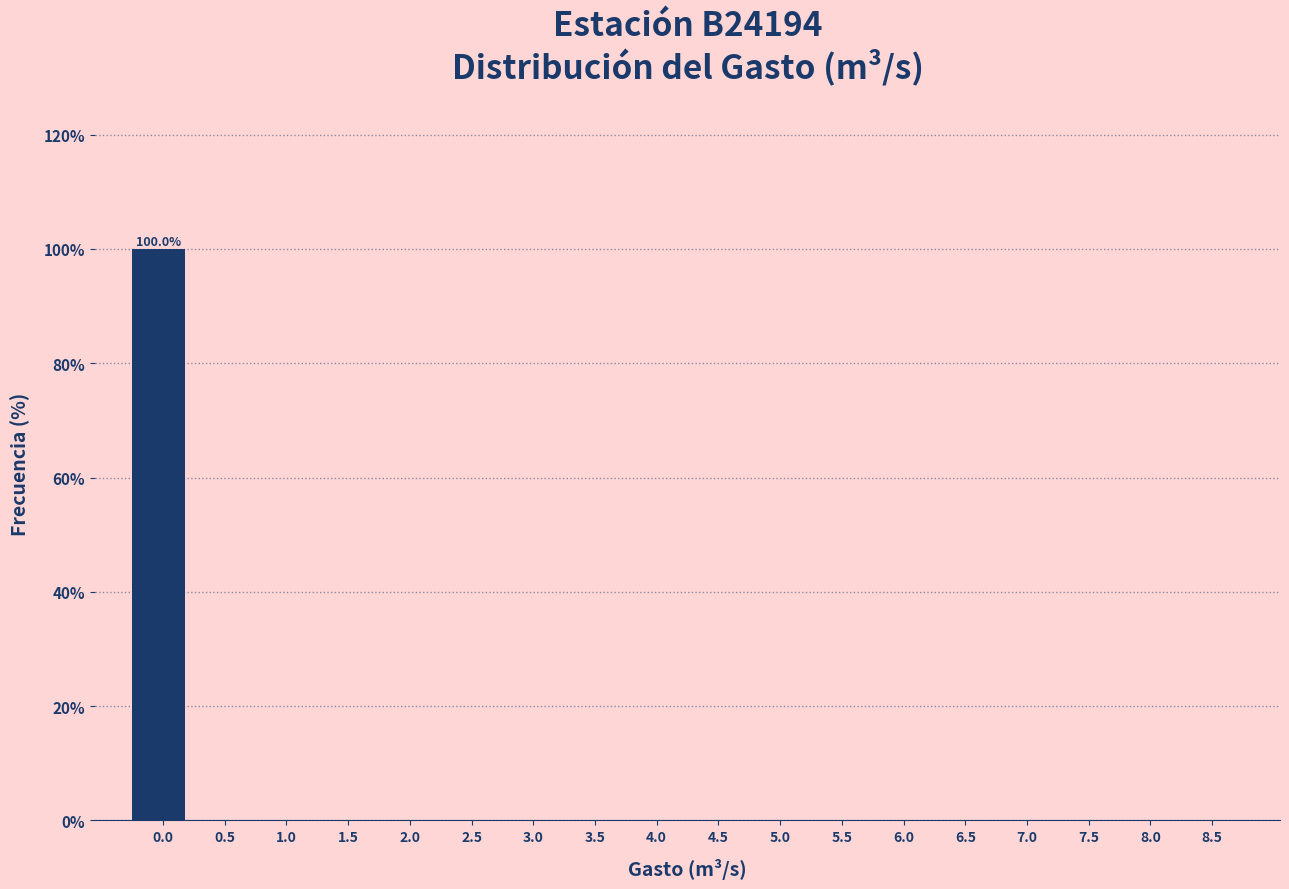

Reading left to right, transcribe all the data shown in this chart.

0.0=100	0.5=0	1.0=0	1.5=0	2.0=0	2.5=0	3.0=0	3.5=0	4.0=0	4.5=0	5.0=0	5.5=0	6.0=0	6.5=0	7.0=0	7.5=0	8.0=0	8.5=0